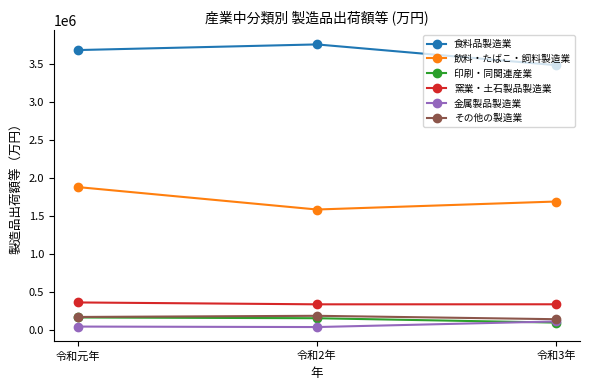

The 窯業・土石製品製造業 series shows 362649 at 令和元年. True or false?

True